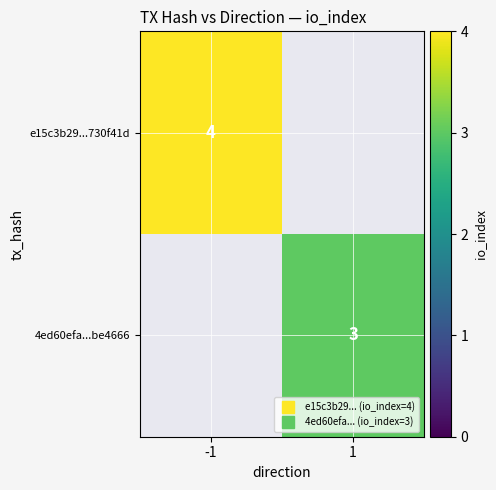

At which category is the sum across all series the highest?

-1